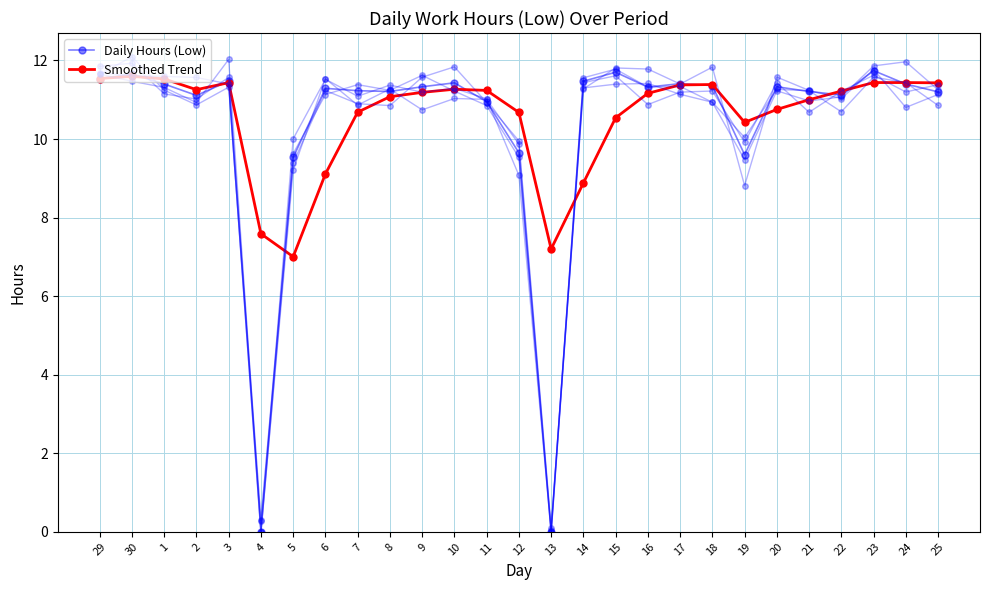

True or false: Smoothed Trend has more than 1 interior local peaks.

True